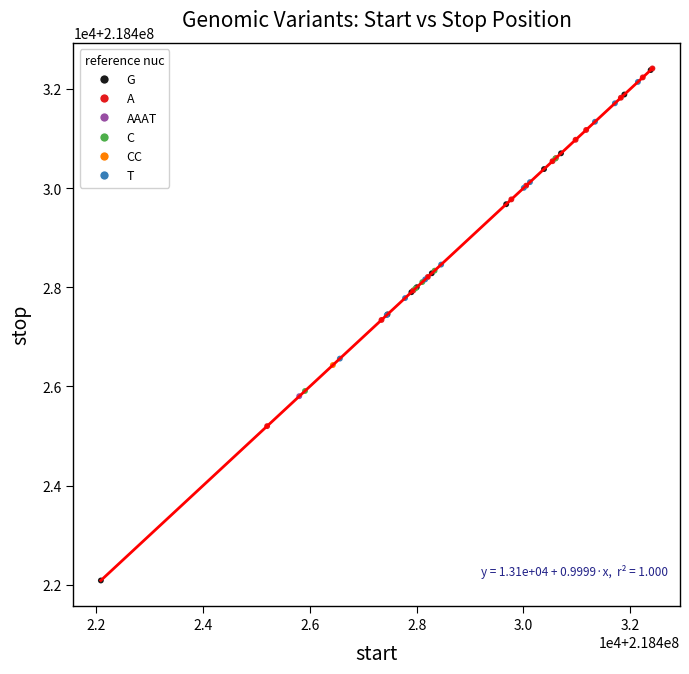

What are all the series names shown in the legend?

G, A, AAAT, C, CC, T